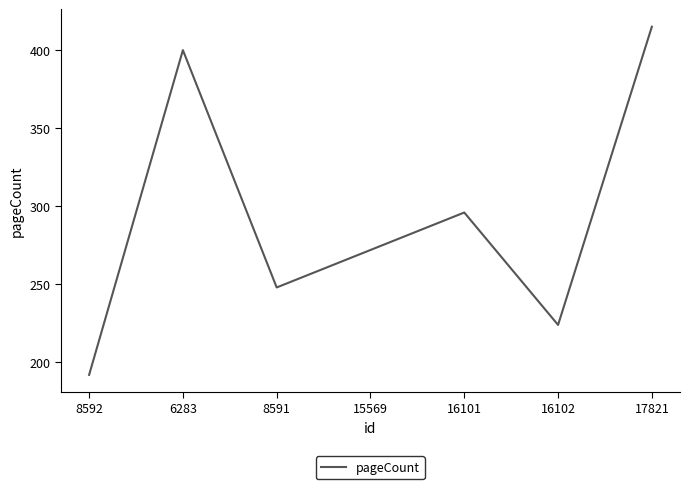

Approximately how many times larger is the value at 6283 compared to 16102?

1.8